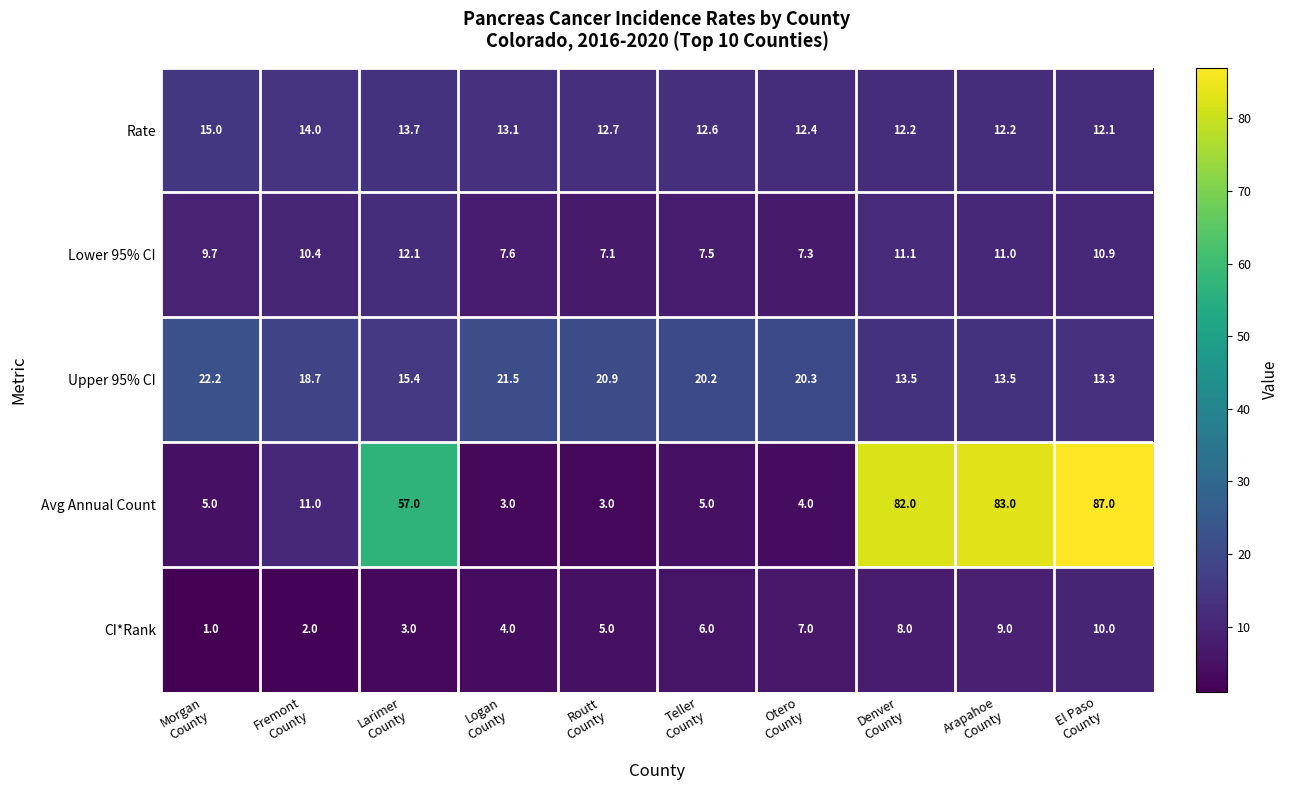

At which category is the sum across all series the highest?

El Paso
County